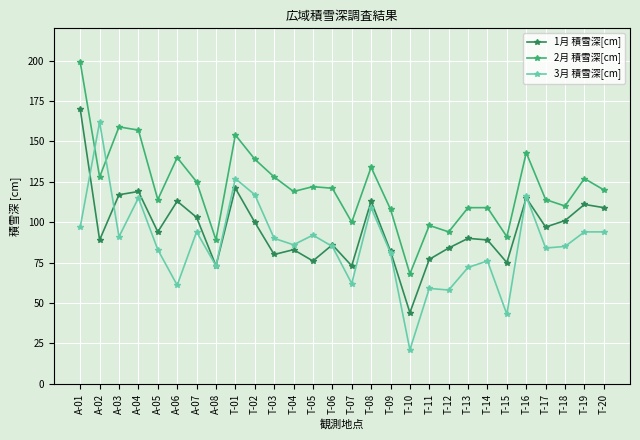

True or false: 3月 積雪深[cm] and 1月 積雪深[cm] cross at least once.

True